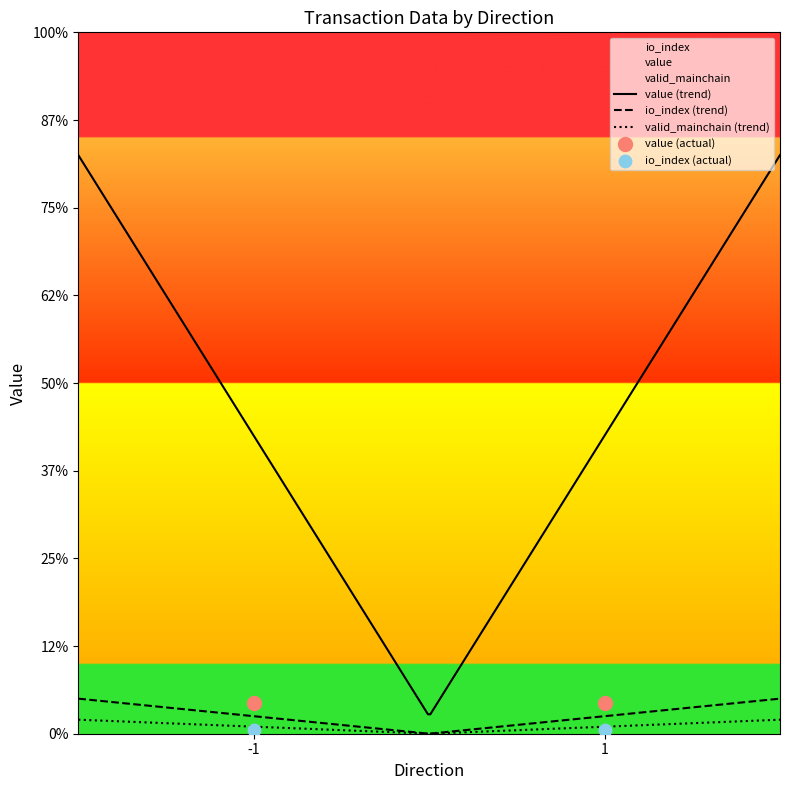

Which series has the largest total across all categories?

value